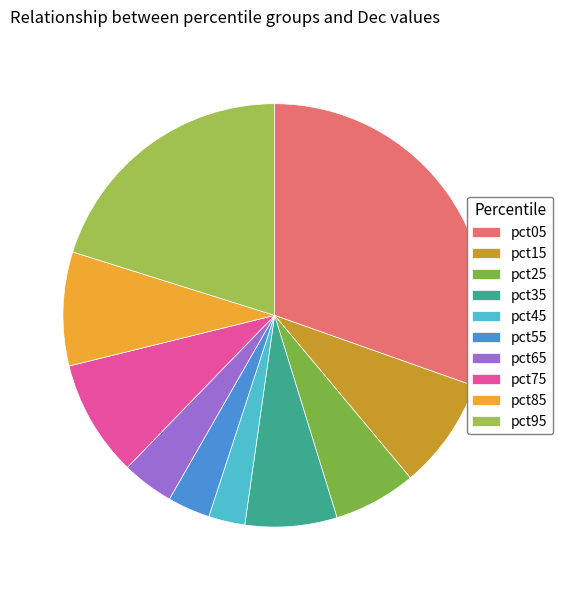

Is it true that pct35 is 1% of the pie?

False